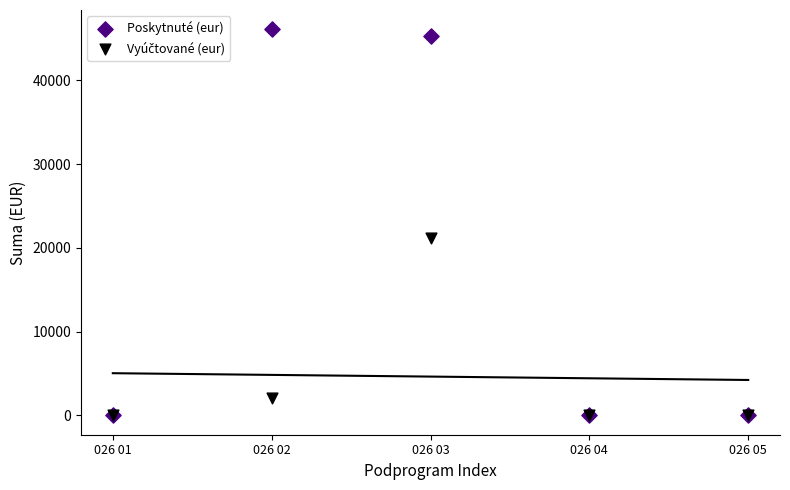

Which series has the widest spread of Y values?

Poskytnuté (eur)